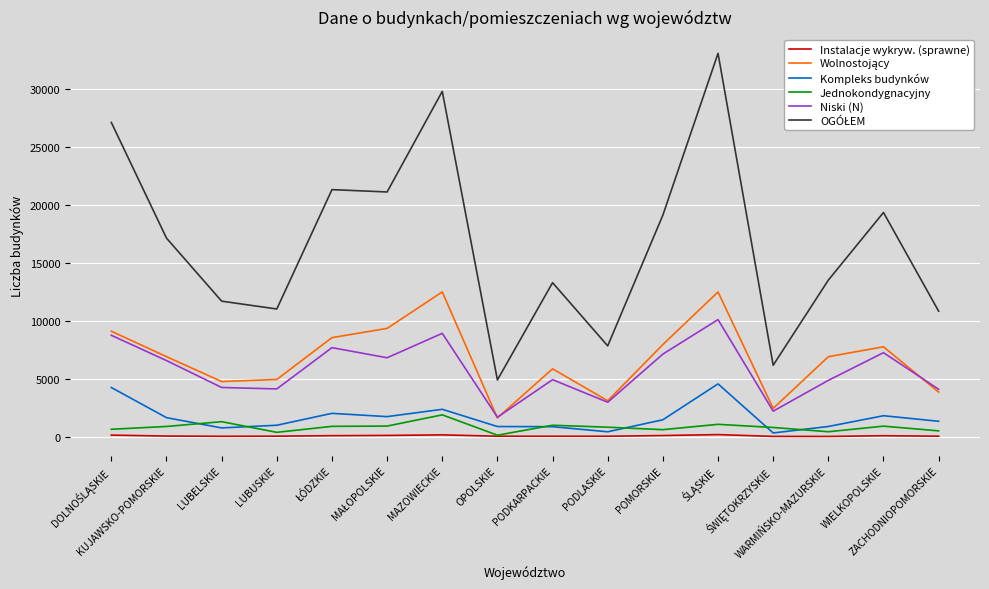

How many lines are shown in the chart?

6